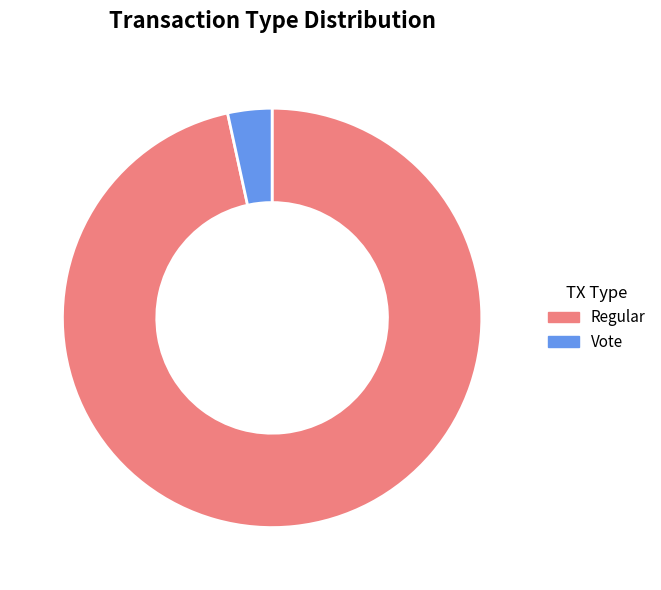

Does Regular account for over 50% of the chart?

Yes